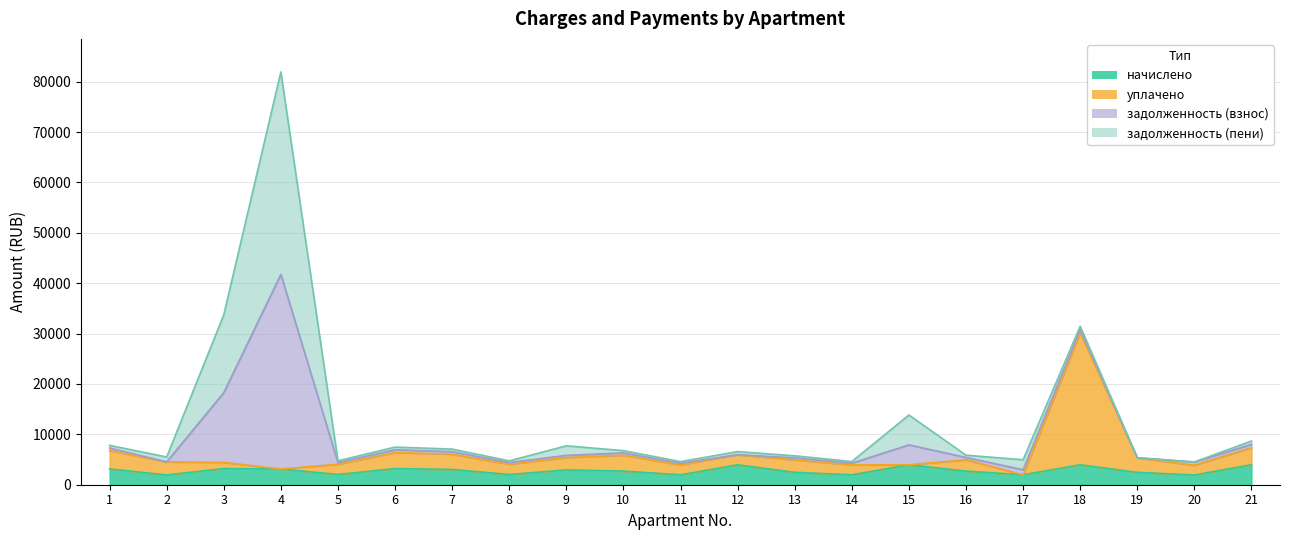

True or false: уплачено has more than 1 interior local peaks.

True